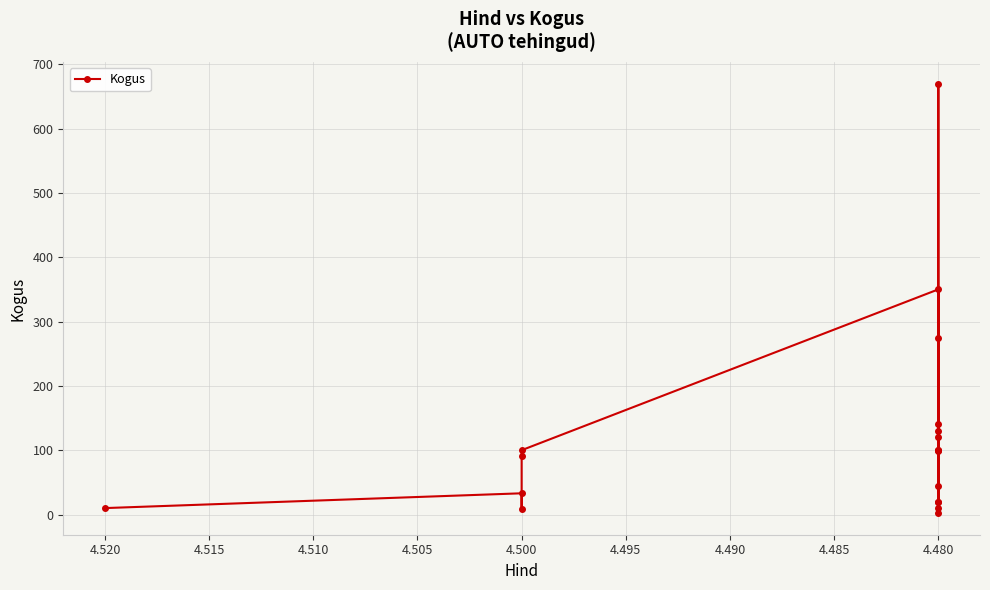

True or false: the data shows 5 at 4.480.

False